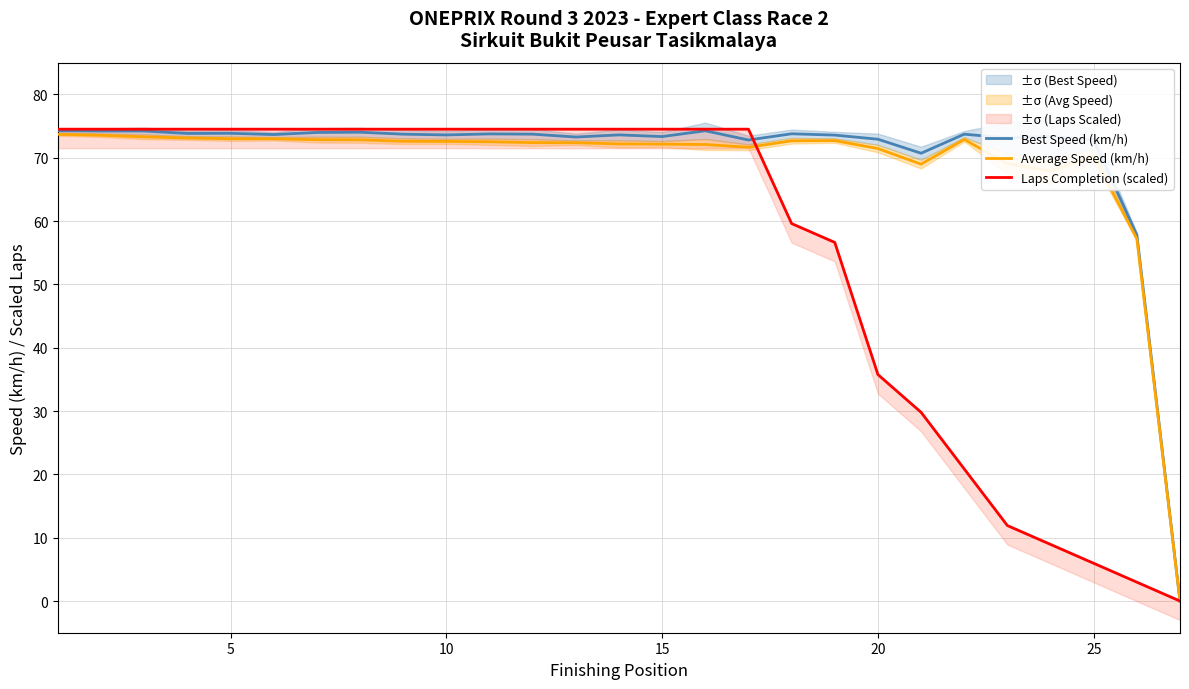

The Average Speed (km/h) series shows 29.4 at 20. True or false?

False